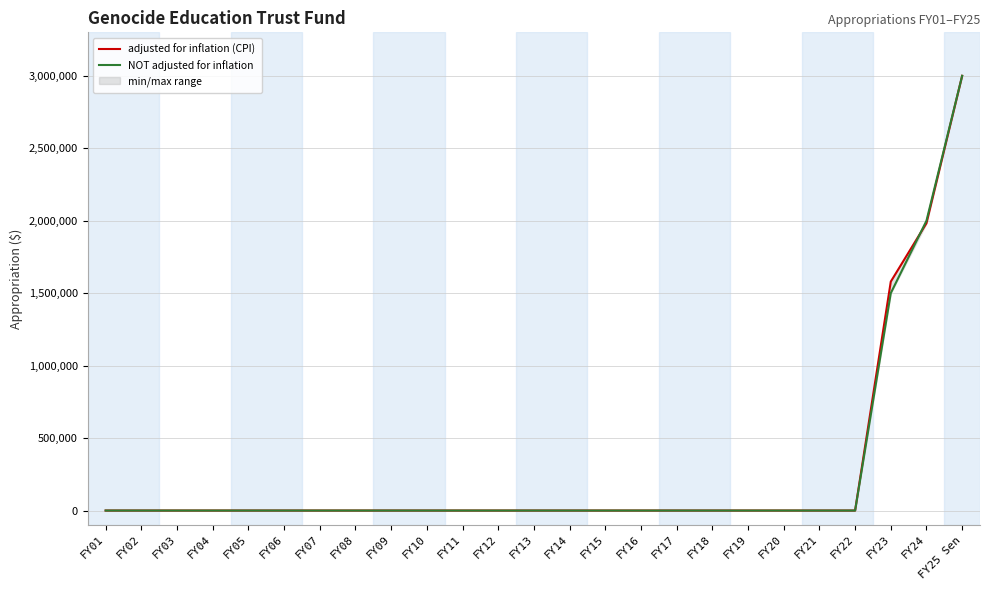

What is the label of the 24th point from the right?

FY02